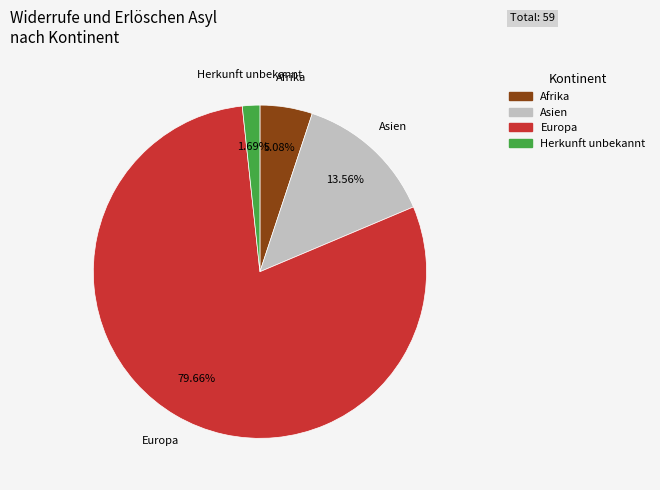

Count the number of slices in the pie.

4